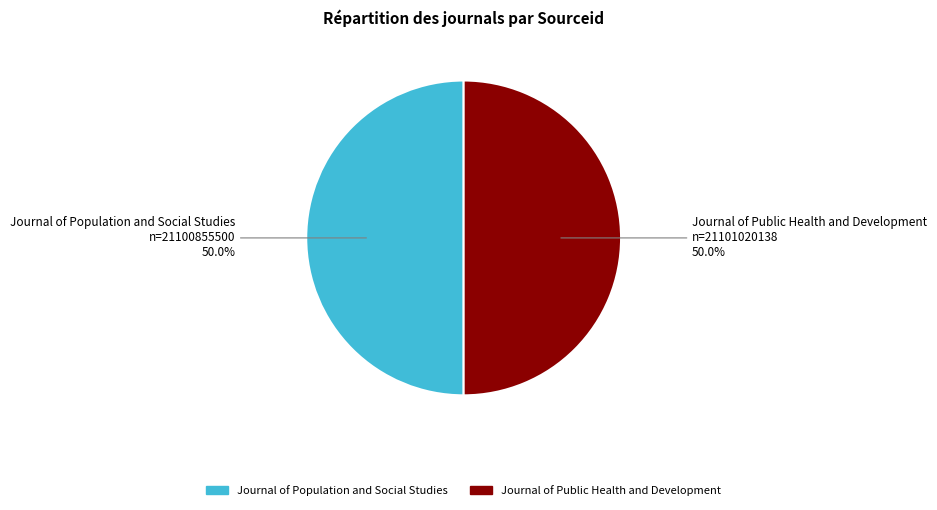

Count the number of slices in the pie.

2